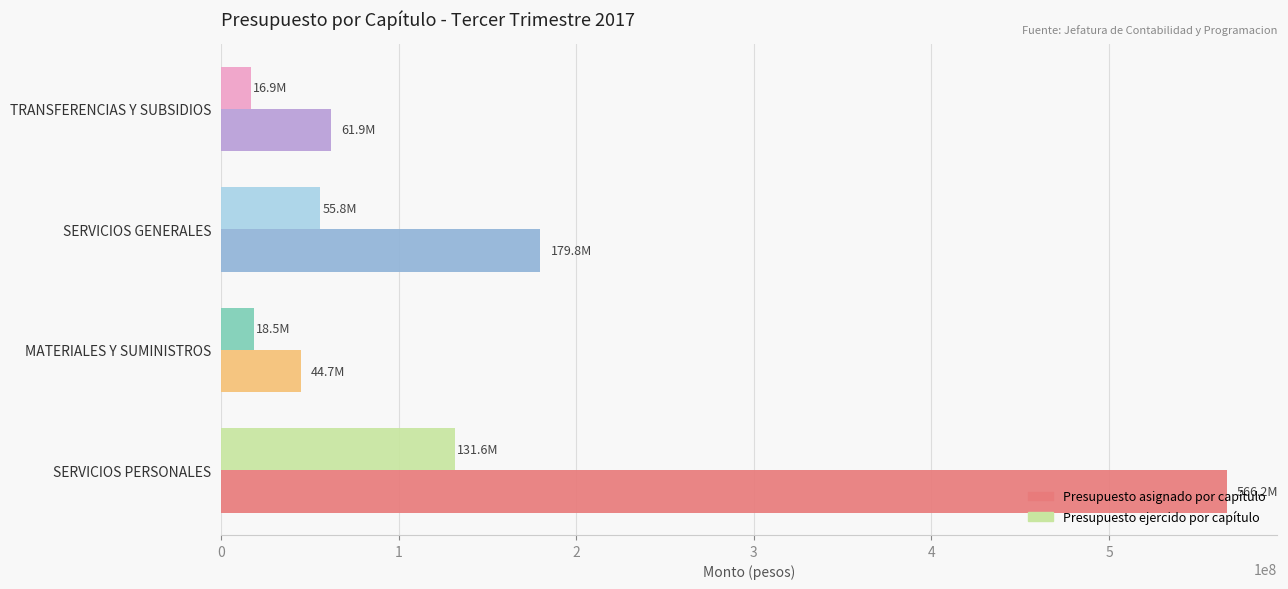

Rank the series at MATERIALES Y SUMINISTROS from highest to lowest value.

Presupuesto asignado por capítulo, Presupuesto ejercido por capítulo